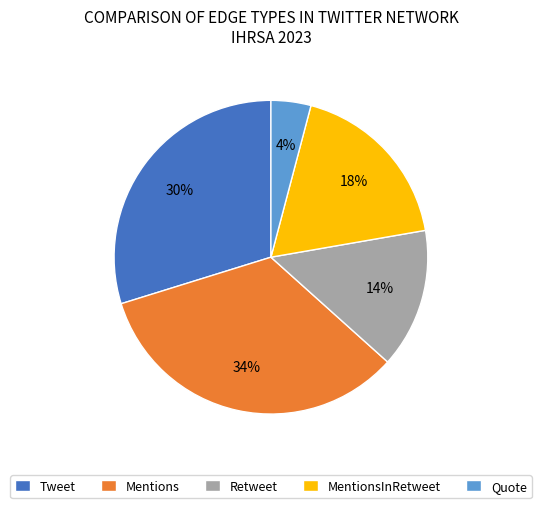

The Mentions slice represents 34% of the pie. True or false?

True